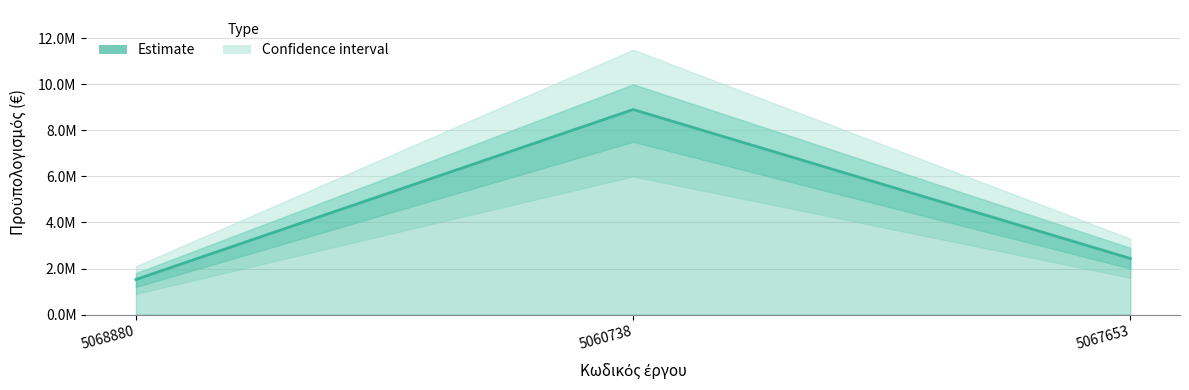

What is the value of the 3rd point from the left?

2437569.6